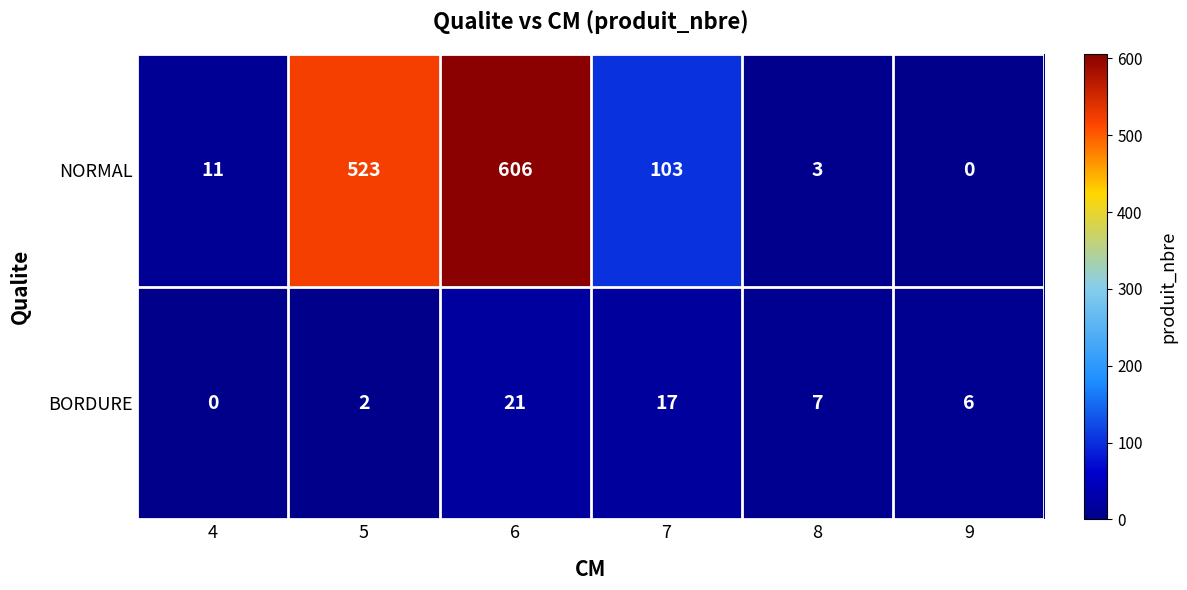

What is the difference between the NORMAL values at 7 and 6?

503